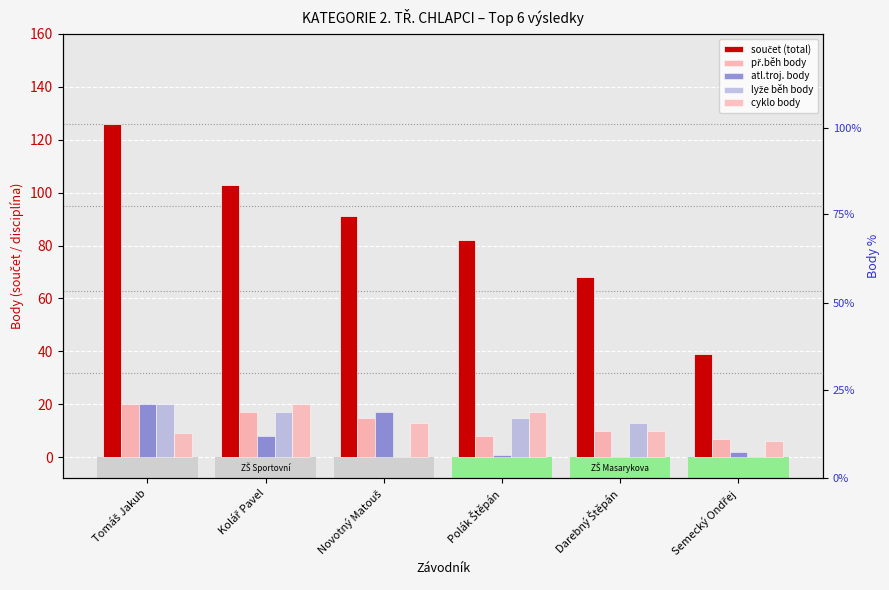

What is the difference between the highest and lowest values at Kolář Pavel?

95